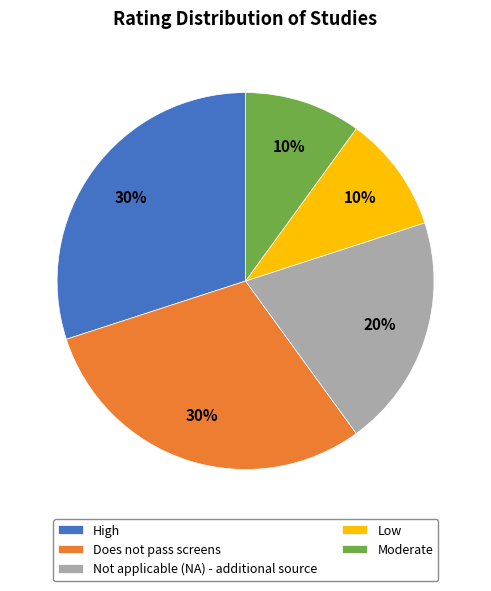

To the nearest percent, what is the combined percentage of Does not pass screens and Not applicable (NA) - additional source?

50%